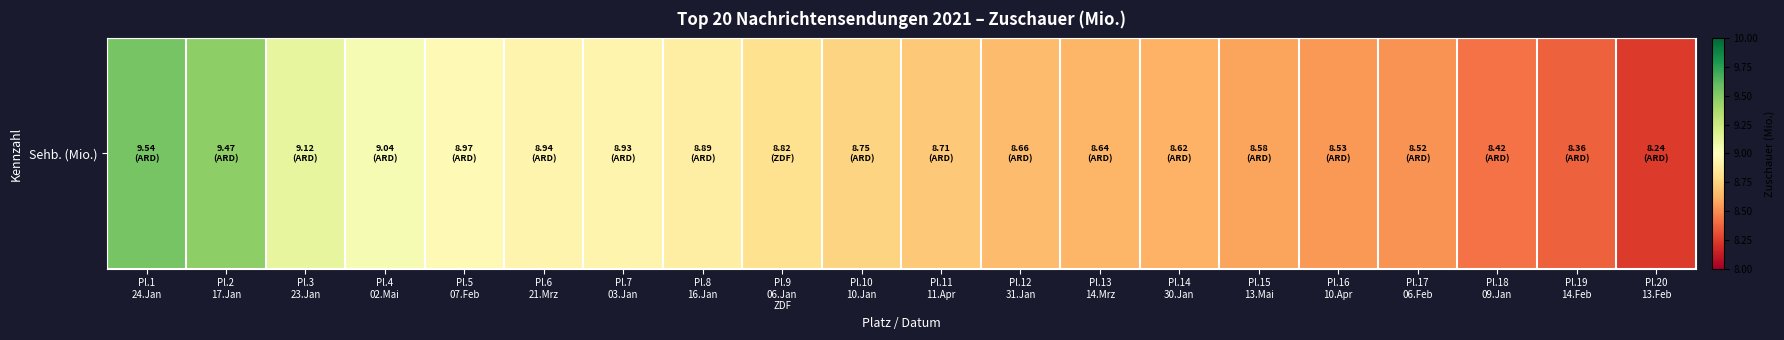

What is the average value?

8.8